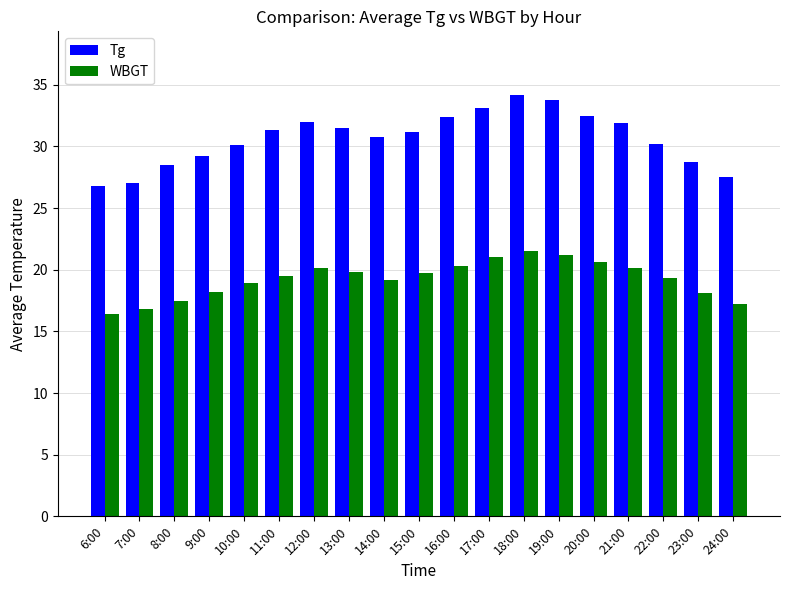

What value does the WBGT series have at 8:00?

17.5